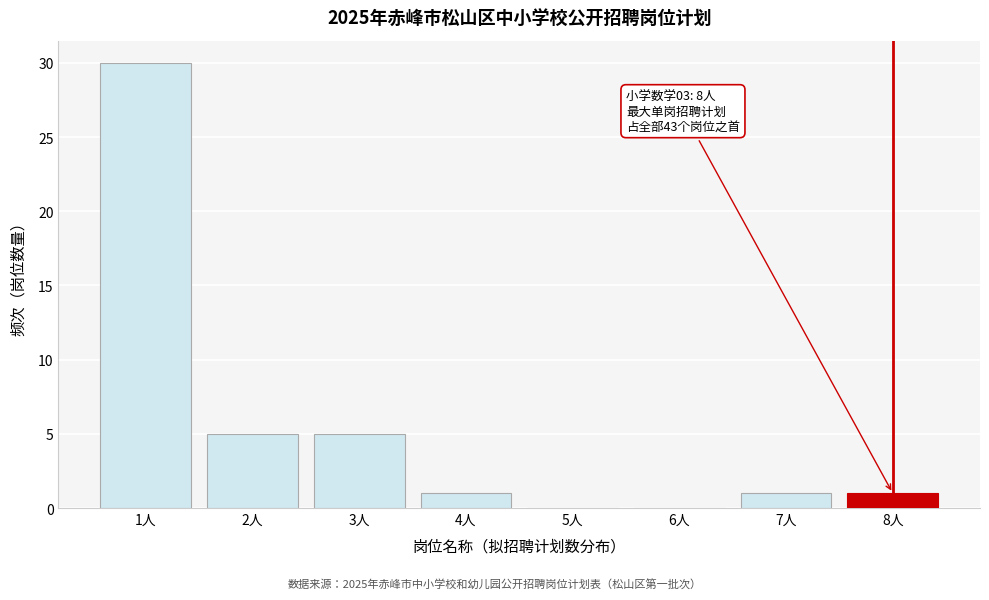

Reading left to right, list all the values displayed in this chart.

1人=30	2人=5	3人=5	4人=1	5人=0	6人=0	7人=1	8人=1